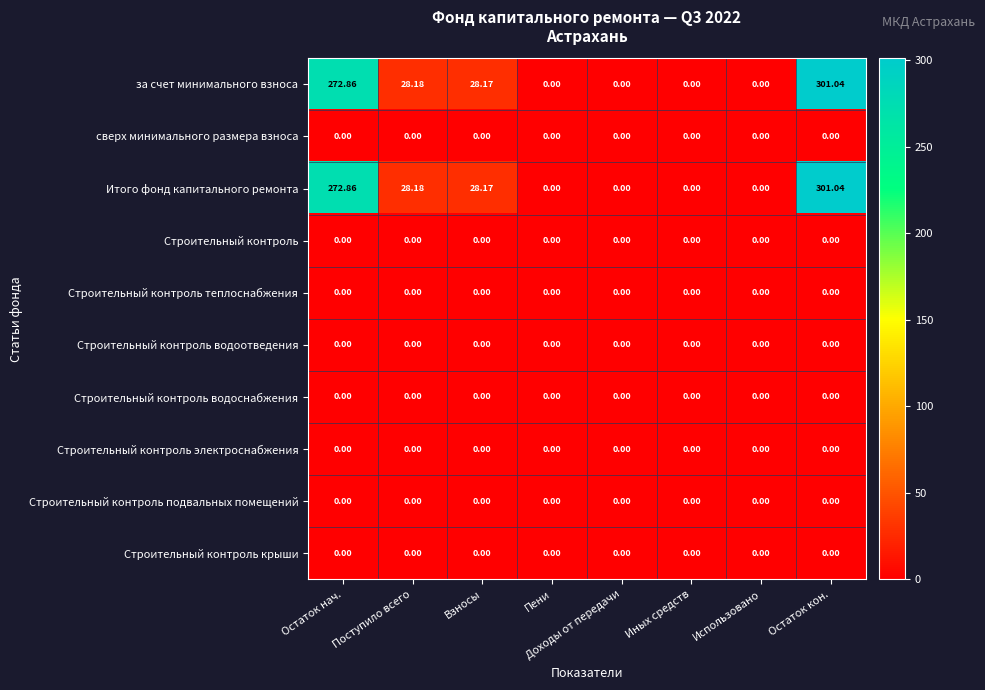

At which category is the sum across all series the highest?

Остаток кон.